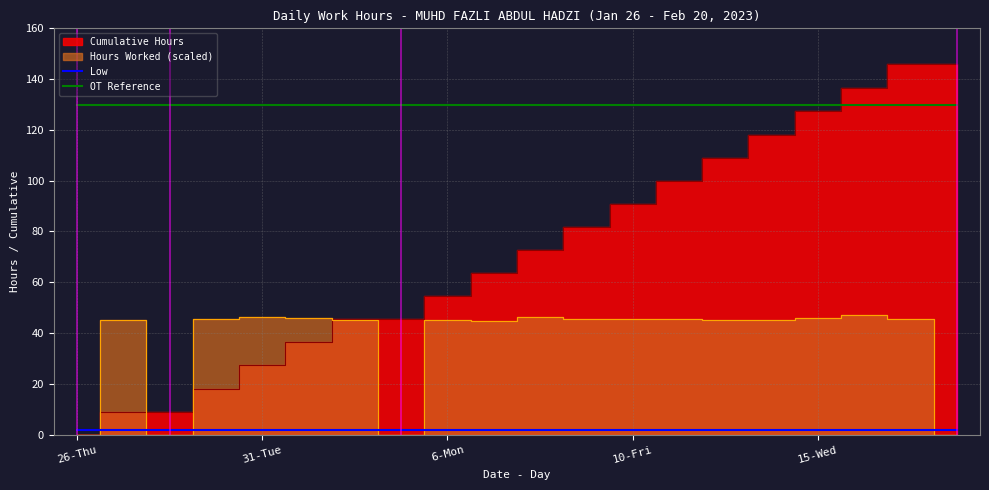

Is it true that OT Reference equals 205 at 26-Thu?

False